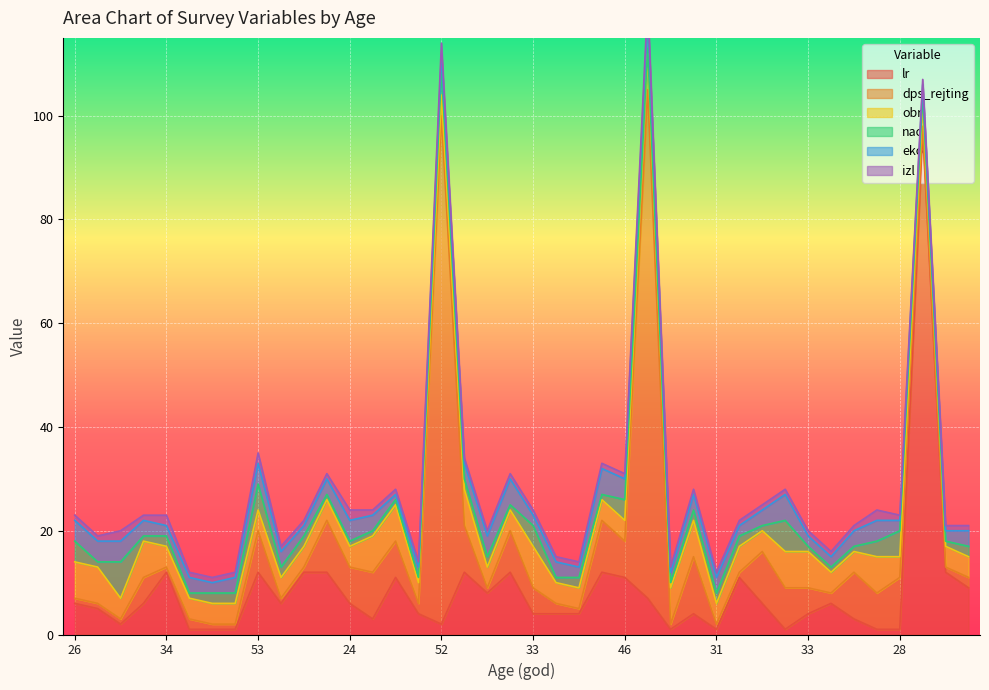

At which category is the sum across all series the highest?

30